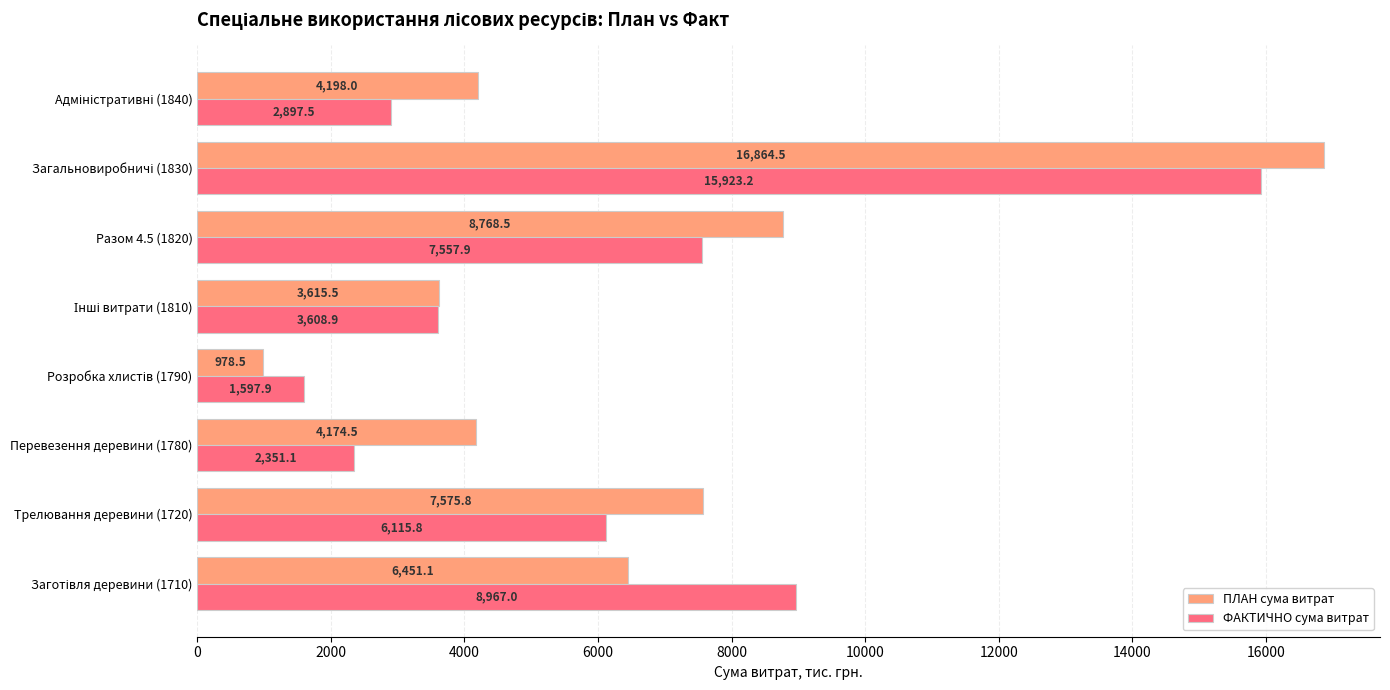

How many values in the ПЛАН сума витрат series exceed 6451?

4